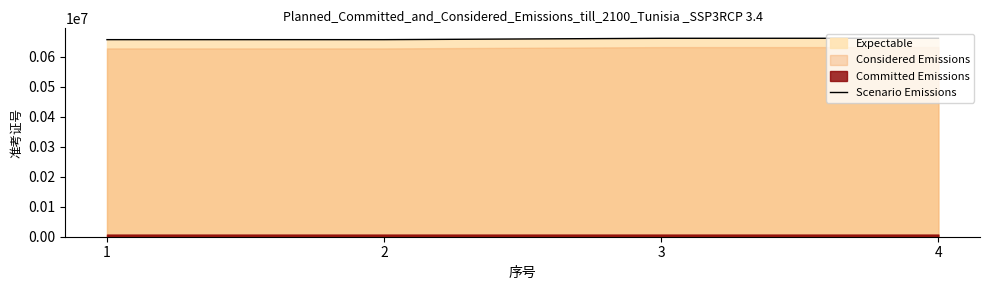

How many lines are shown in the chart?

1